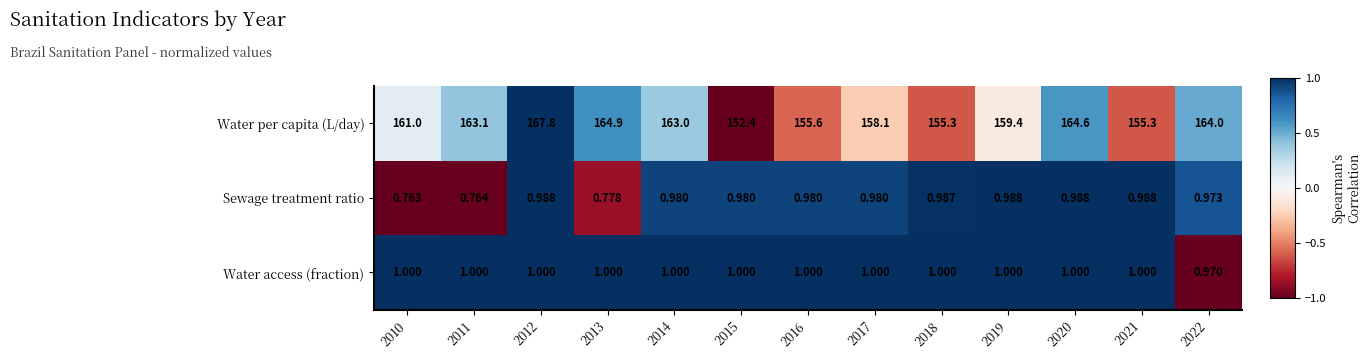

At 2010, list the series in order from smallest to largest.

Sewage treatment ratio, Water access (fraction), Water per capita (L/day)